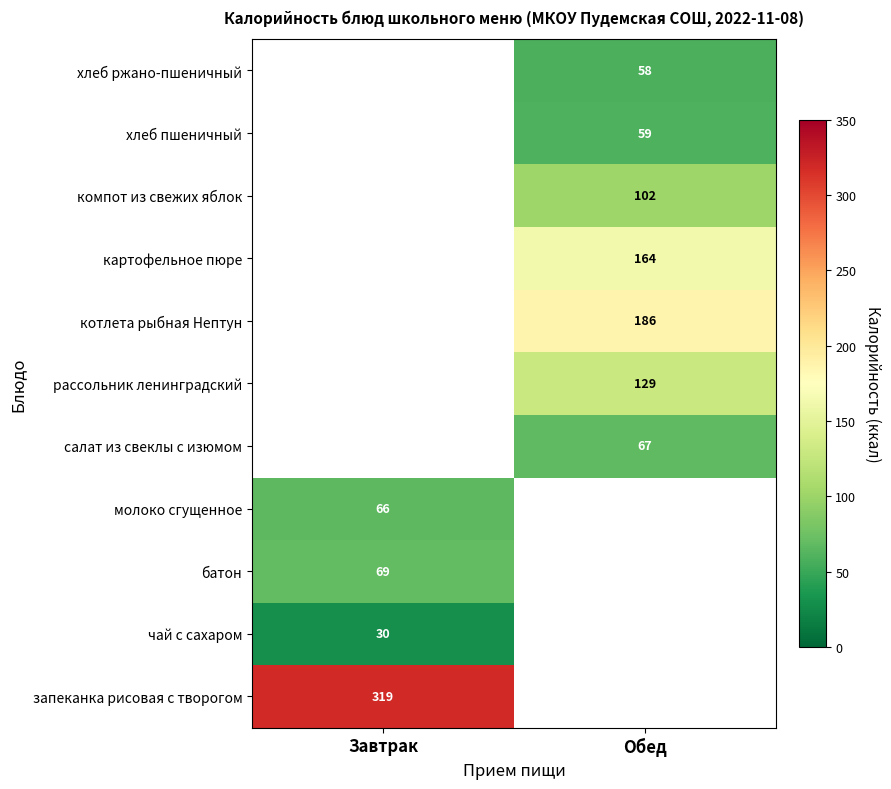

True or false: компот из свежих яблок has a value of 30 at Обед.

False